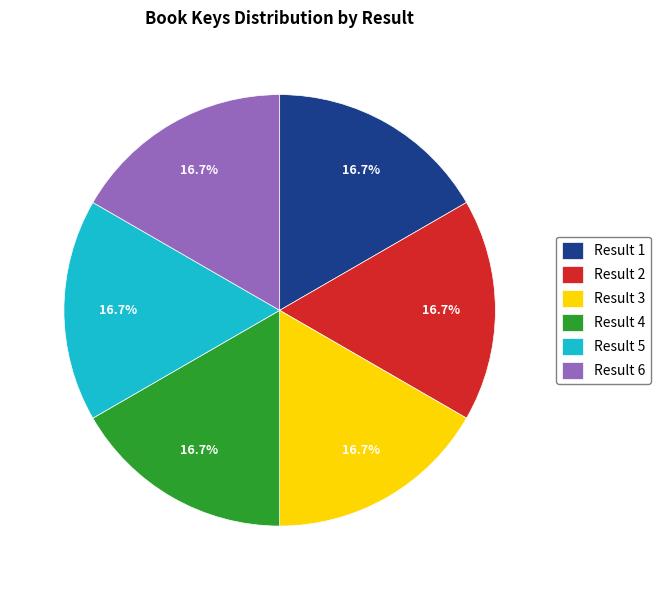

Does Result 2 account for over 50% of the chart?

No